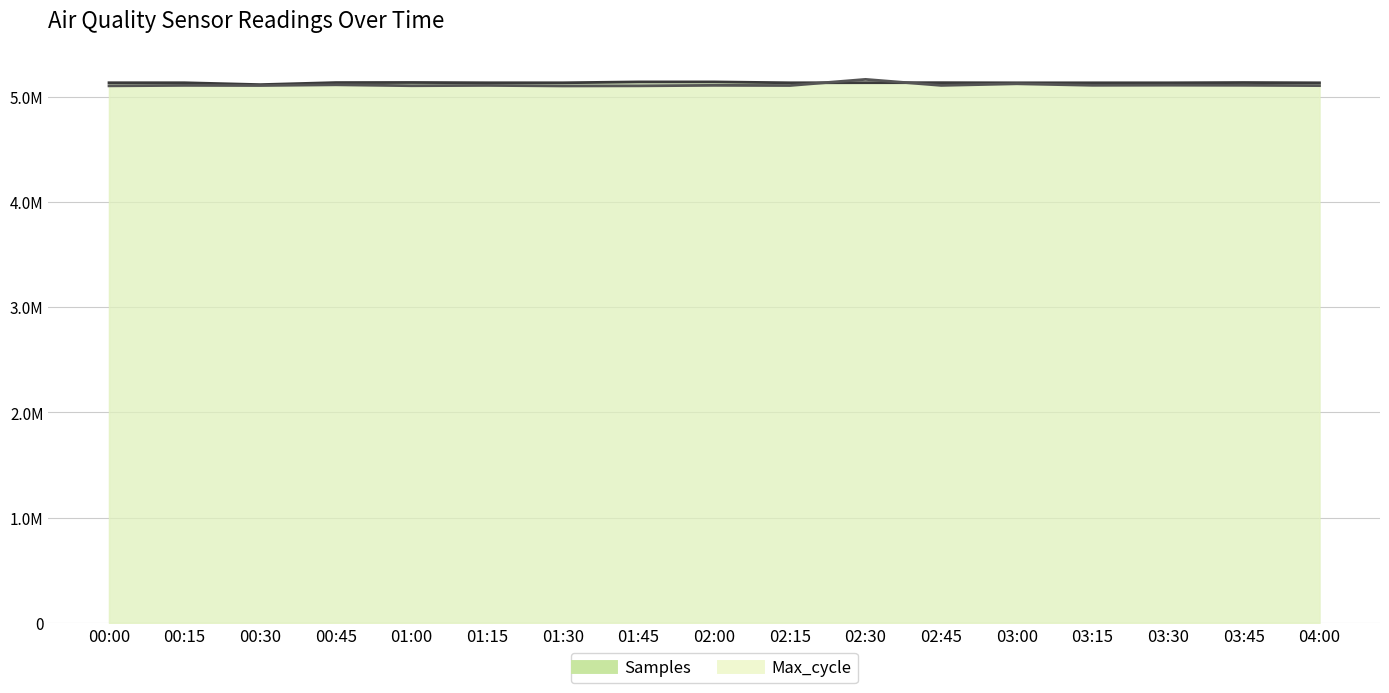

At which label does Max_cycle reach its minimum?

01:30